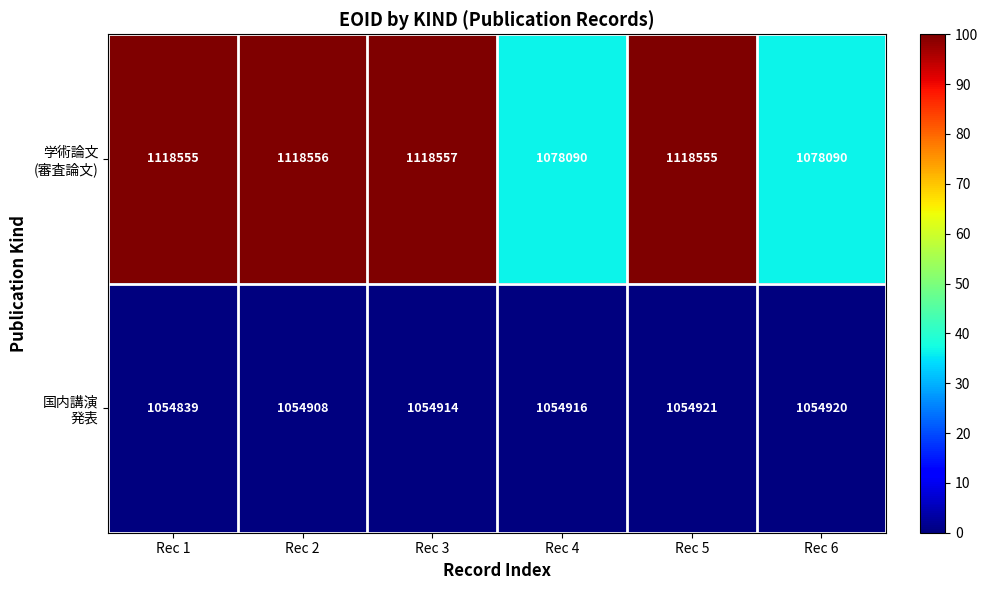

What is the total value across all series at Rec 1?

2173394